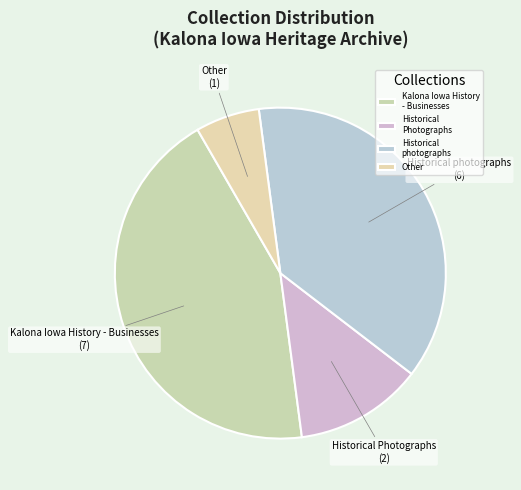

How many slices are in this pie chart?

4